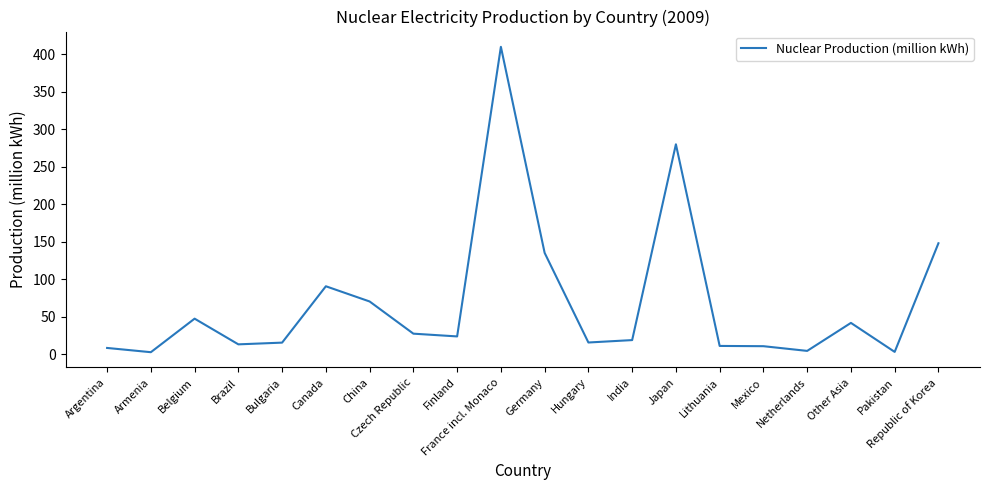

Is it true that the value at Canada is 138.8?

False